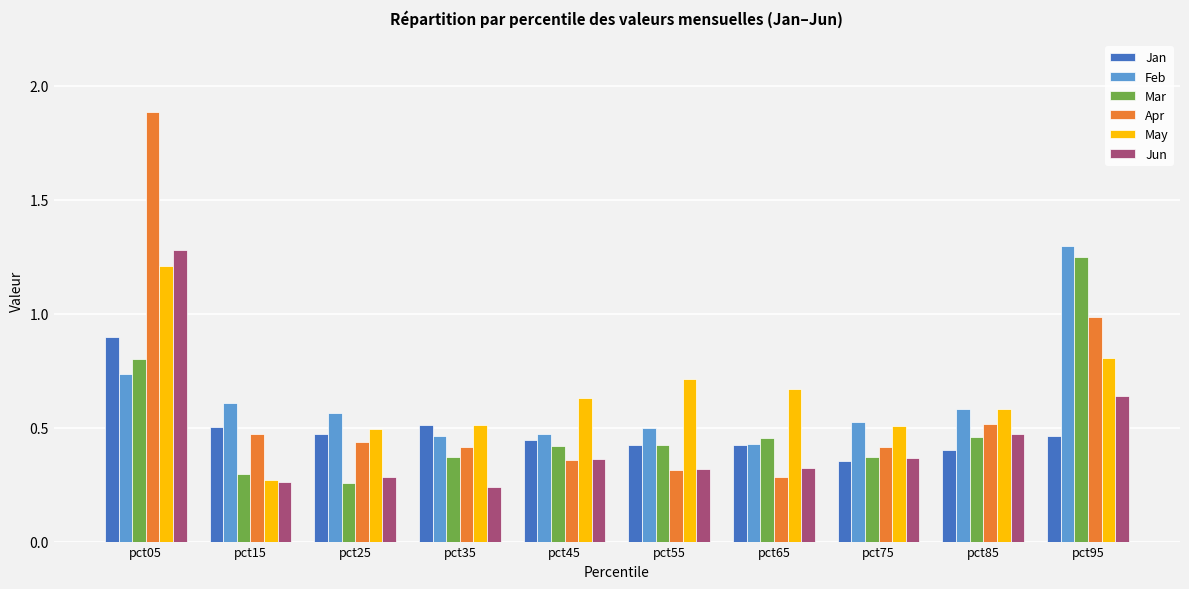

Where is Apr nearest to the value 1?

pct95